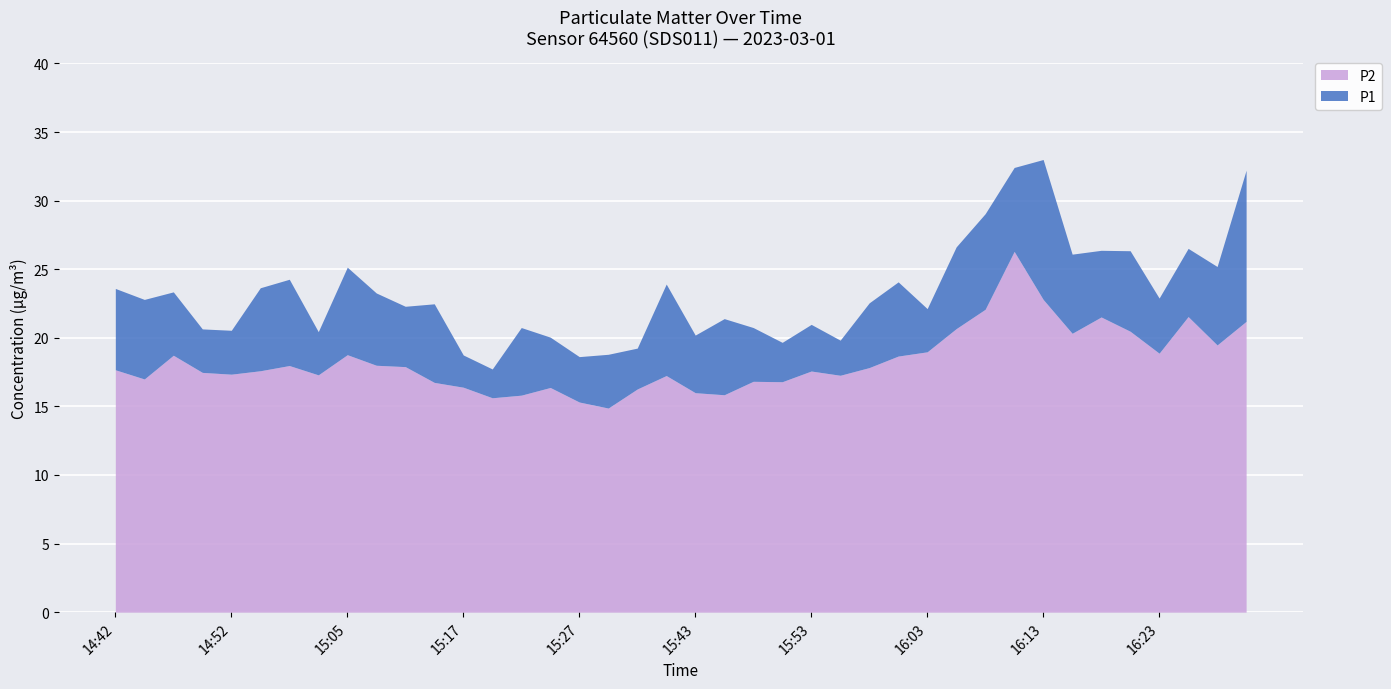

Reading left to right, extract all data points from this chart.

P1: 14:42=23.6	14:45=22.8	14:47=23.4	14:49=20.6	14:52=20.6	14:55=23.6	14:57=24.3	15:02=20.4	15:05=25.1	15:07=23.3	15:10=22.3	15:12=22.5	15:17=18.8	15:20=17.7	15:22=20.8	15:25=20.1	15:27=18.6	15:30=18.8	15:35=19.2	15:41=23.9	15:43=20.2	15:46=21.4	15:48=20.8	15:51=19.7	15:53=21.0	15:56=19.8	15:58=22.6	16:01=24.1	16:03=22.1	16:06=26.6	16:08=29.1	16:11=32.4	16:13=33.0	16:16=26.1	16:18=26.4	16:21=26.4	16:23=22.9	16:26=26.5	16:28=25.2	16:31=32.2
P2: 14:42=17.7	14:45=17.0	14:47=18.7	14:49=17.5	14:52=17.4	14:55=17.6	14:57=18.0	15:02=17.3	15:05=18.8	15:07=18.0	15:10=17.9	15:12=16.8	15:17=16.4	15:20=15.6	15:22=15.8	15:25=16.4	15:27=15.3	15:30=14.9	15:35=16.3	15:41=17.2	15:43=16.0	15:46=15.8	15:48=16.8	15:51=16.8	15:53=17.6	15:56=17.3	15:58=17.8	16:01=18.7	16:03=19.0	16:06=20.7	16:08=22.1	16:11=26.3	16:13=22.8	16:16=20.3	16:18=21.5	16:21=20.5	16:23=18.9	16:26=21.6	16:28=19.5	16:31=21.2